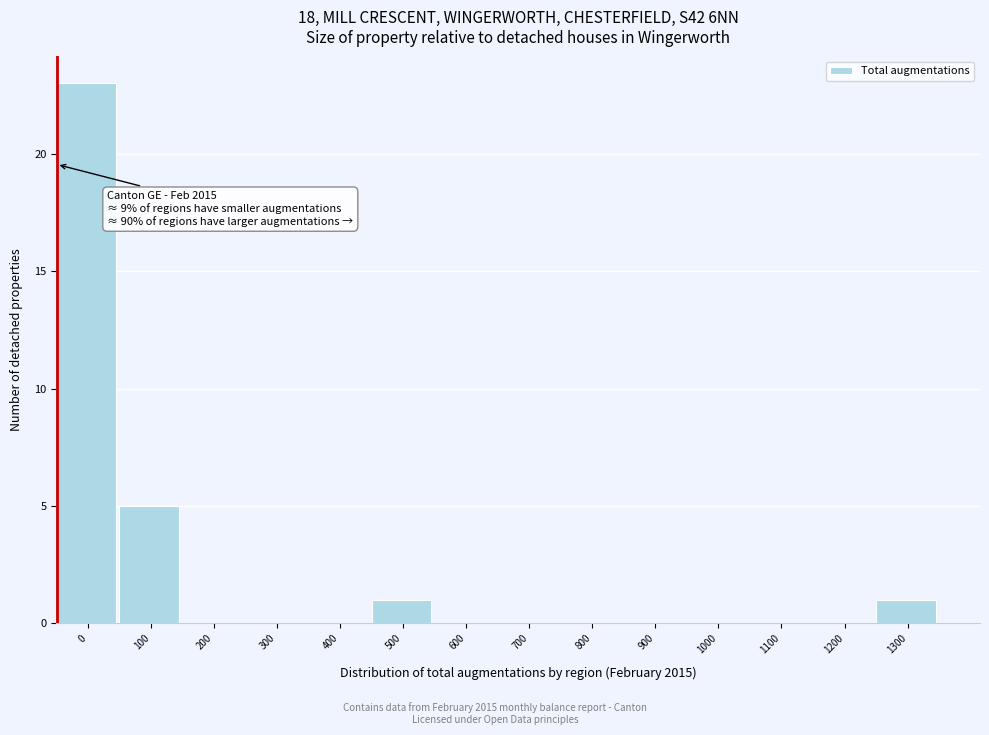

Reading left to right, list all the values displayed in this chart.

0=23	100=5	200=0	300=0	400=0	500=1	600=0	700=0	800=0	900=0	1000=0	1100=0	1200=0	1300=1